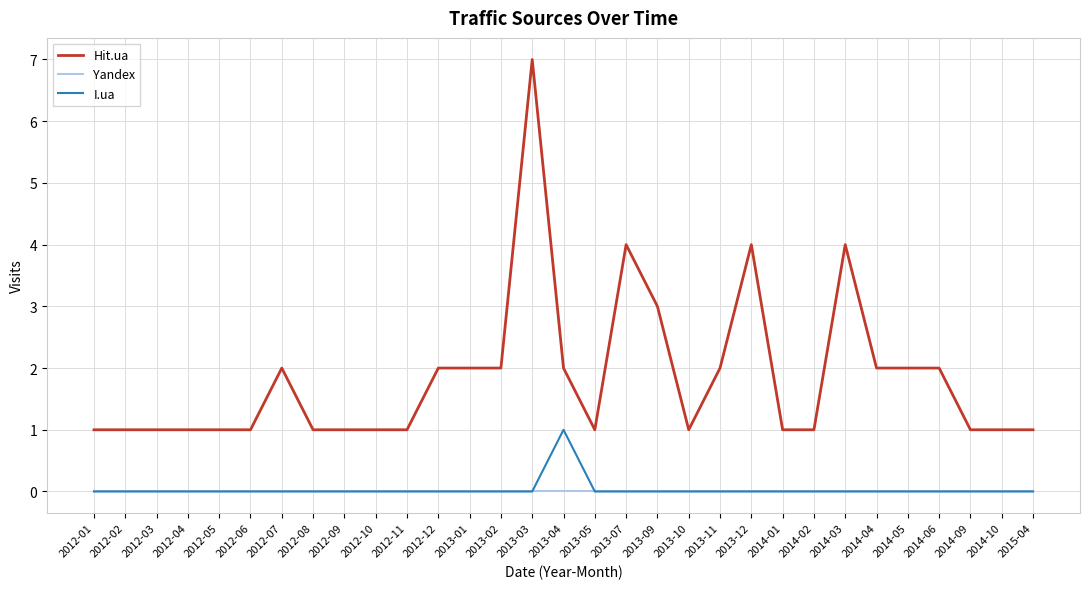

True or false: Hit.ua and I.ua intersect in this chart.

False